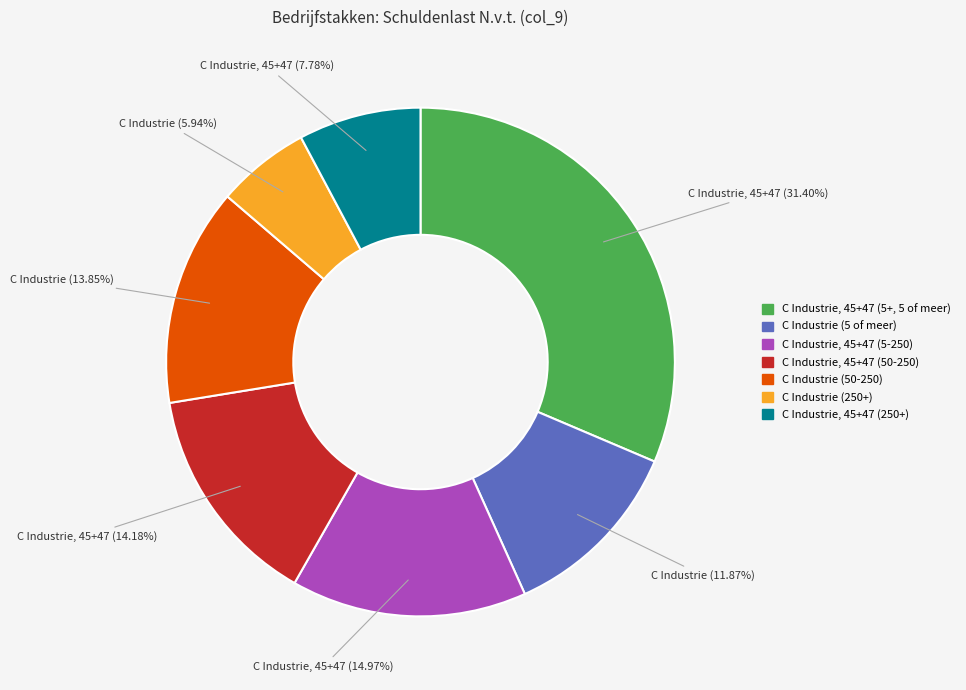

Does C Industrie, 45+47 (5+, 5 of meer) represent more than half of the total?

No